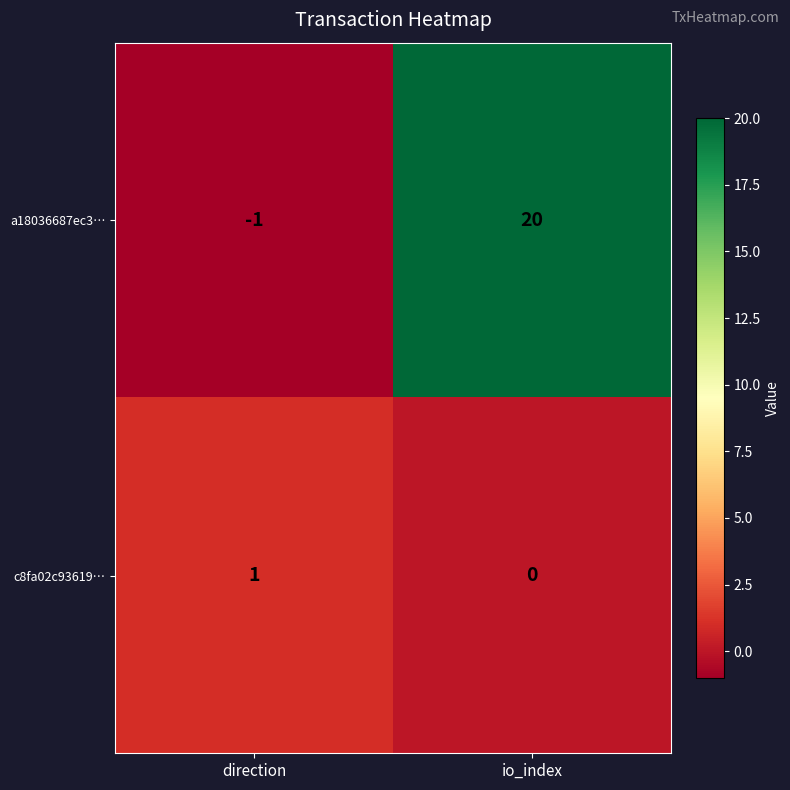

Is the value of c8fa02c93619… at io_index greater than the value of a18036687ec3… at io_index?

No